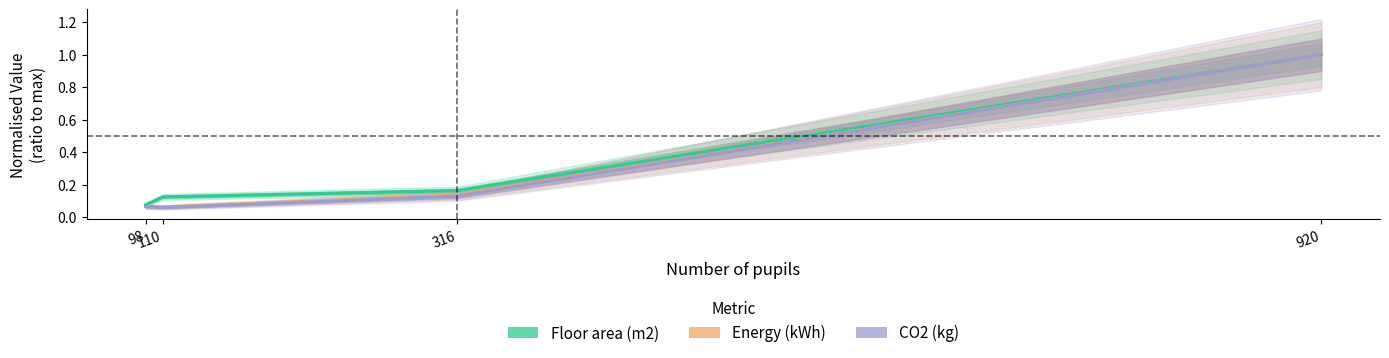

What is the value of the CO2 (kg) point at the 3rd from the left?

0.1